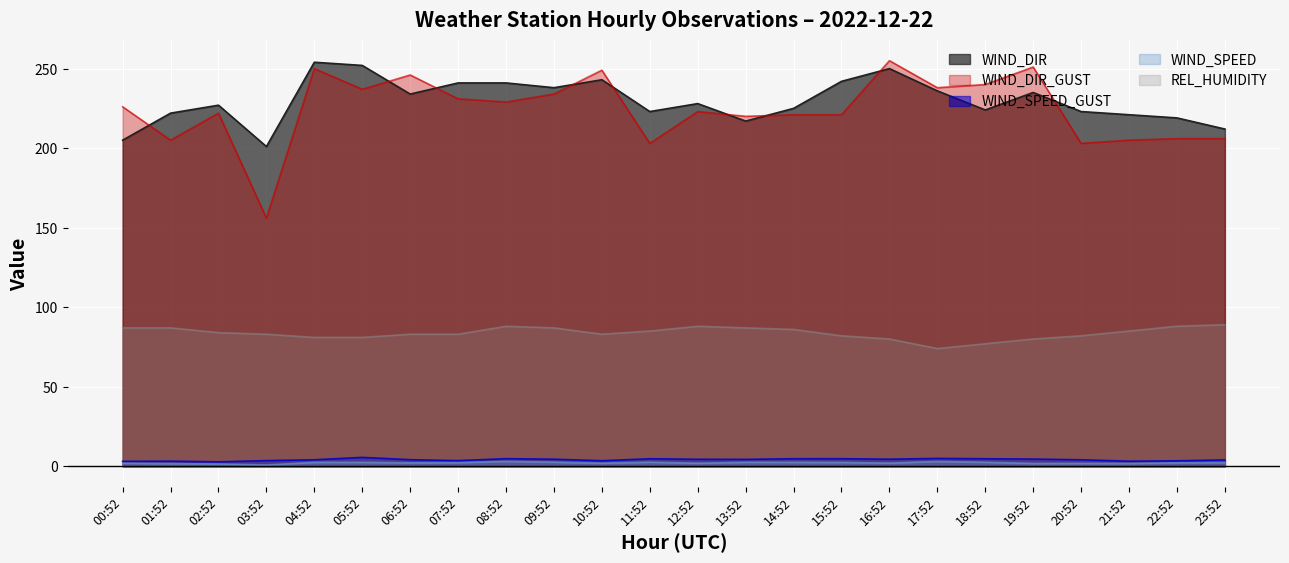

Rank the categories by WIND_DIR value from highest to lowest.

04:52, 05:52, 16:52, 10:52, 15:52, 07:52, 08:52, 09:52, 17:52, 19:52, 06:52, 12:52, 02:52, 14:52, 18:52, 11:52, 20:52, 01:52, 21:52, 22:52, 13:52, 23:52, 00:52, 03:52